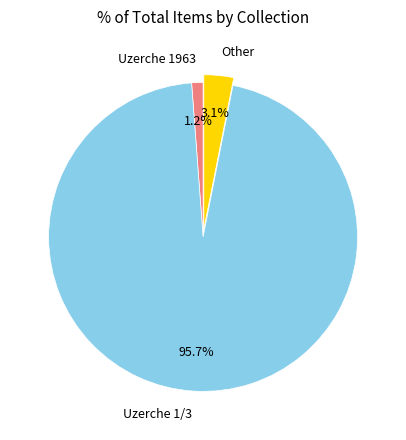

What is the ratio of the value at Uzerche 1963 to the value at Other?

0.4